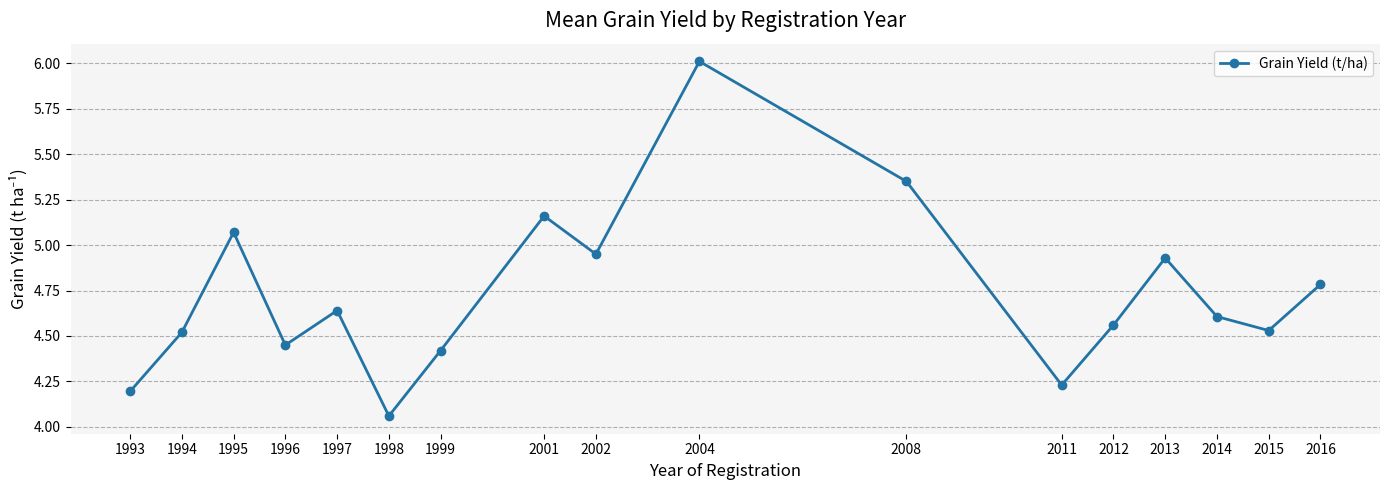

Which category has the lowest value across all series?

1998